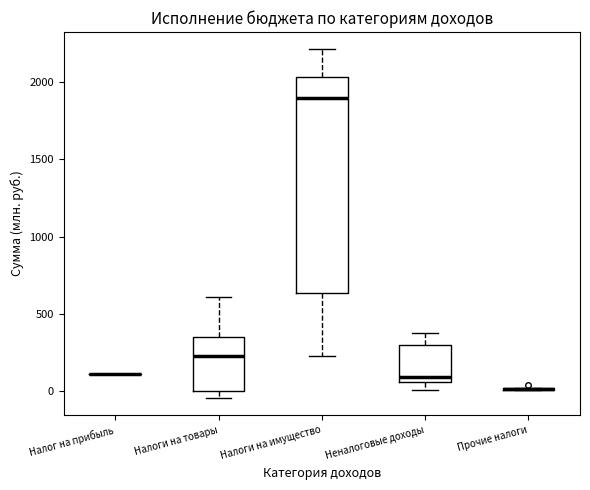

Which box is the tallest, from its lower edge to its upper edge?

Налоги на имущество